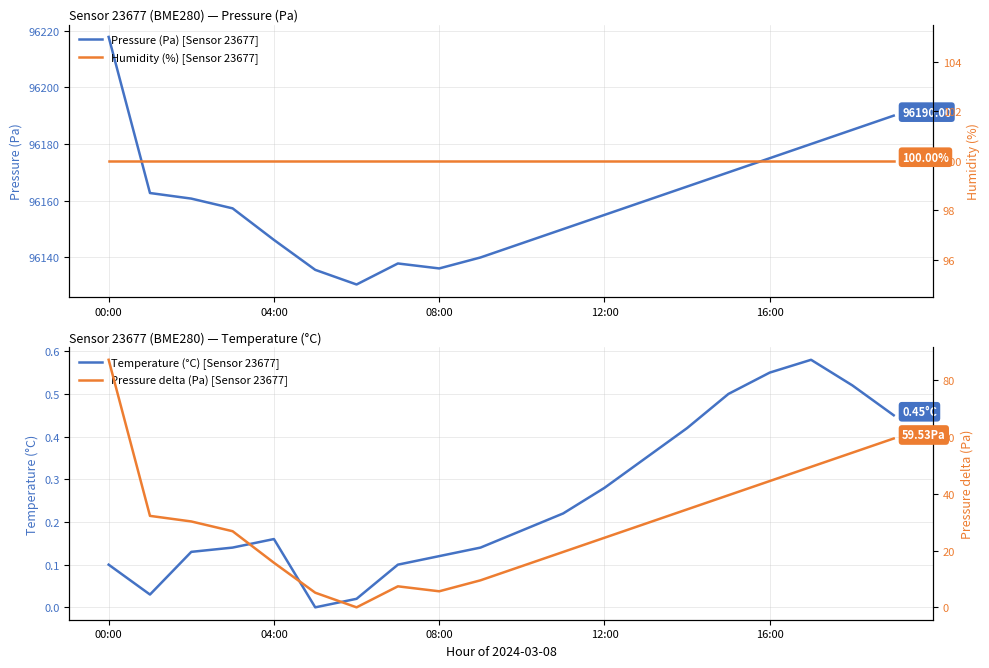

Is this an area chart (filled region under the line)?

No